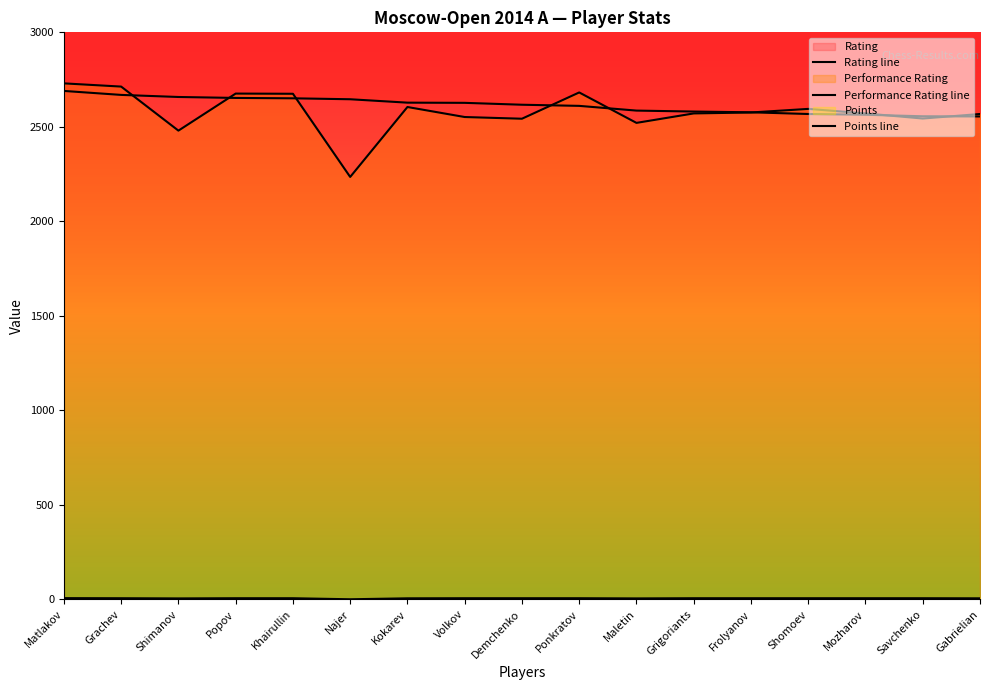

How many lines are shown in the chart?

3